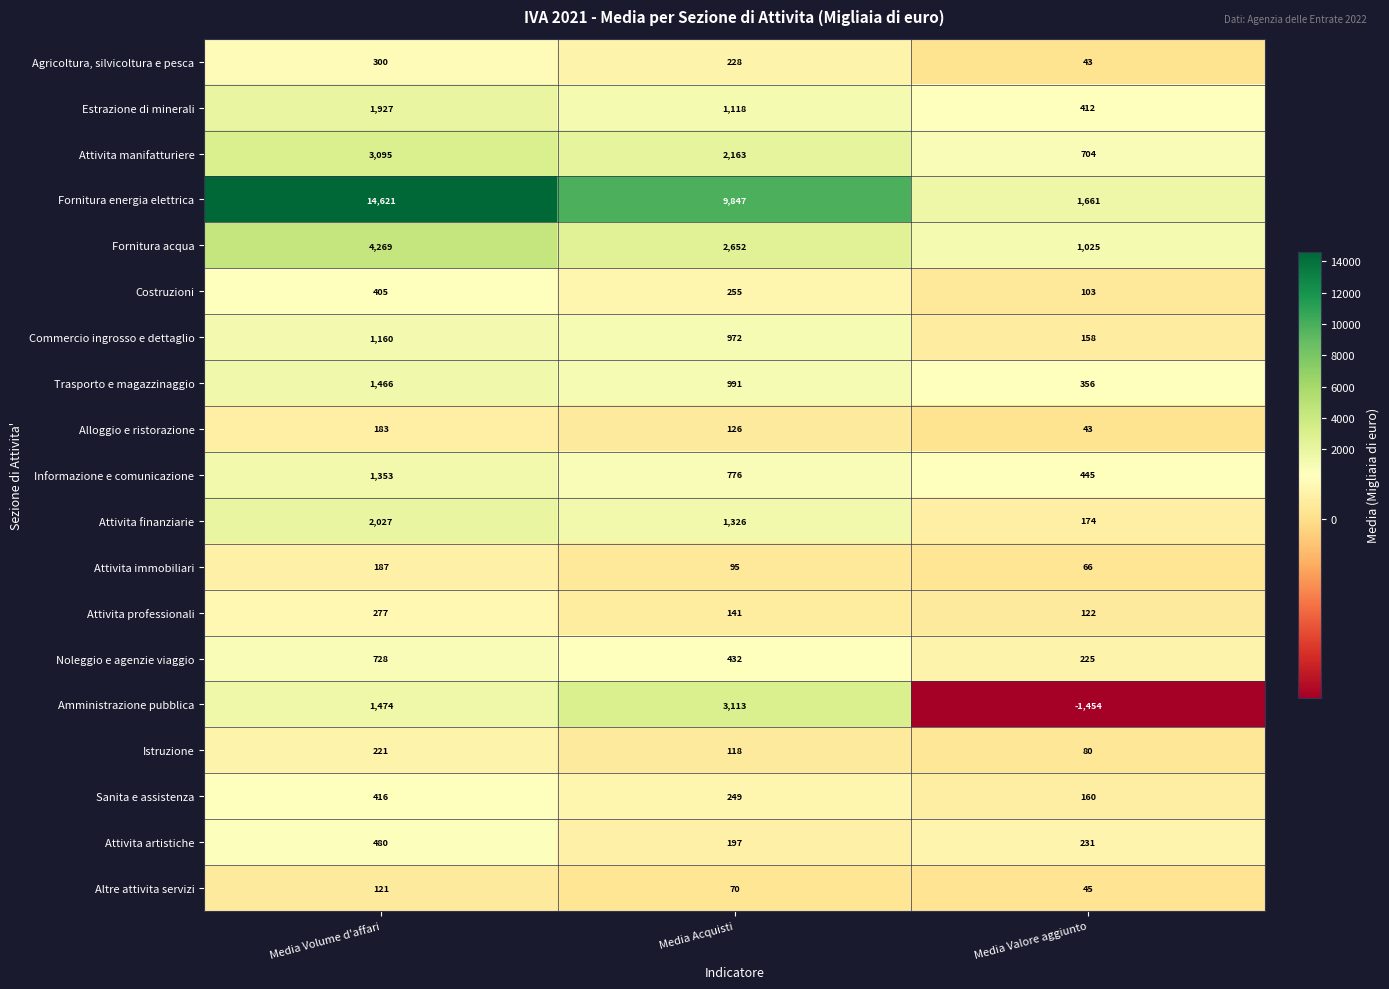

What is the total value across all series at Media Volume d'affari?

34710